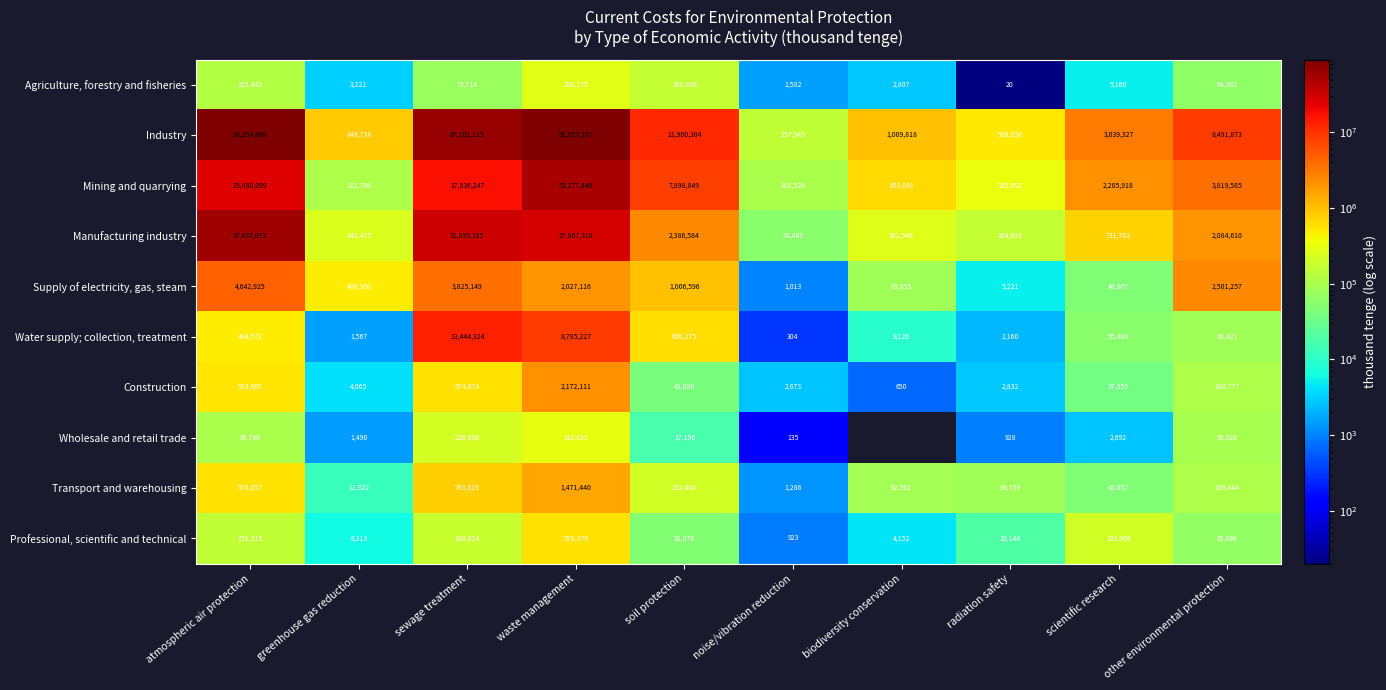

What is the total value across all series at waste management?

188536950